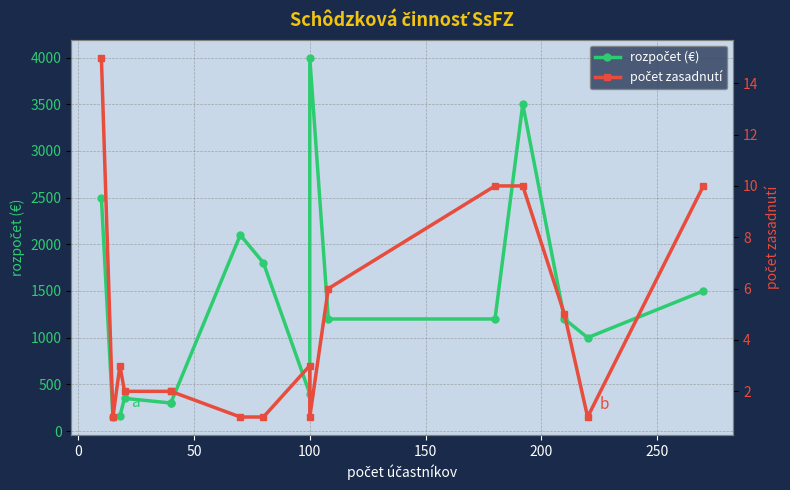

Rank the series by their maximum value, from highest to lowest.

rozpočet (€), počet zasadnutí